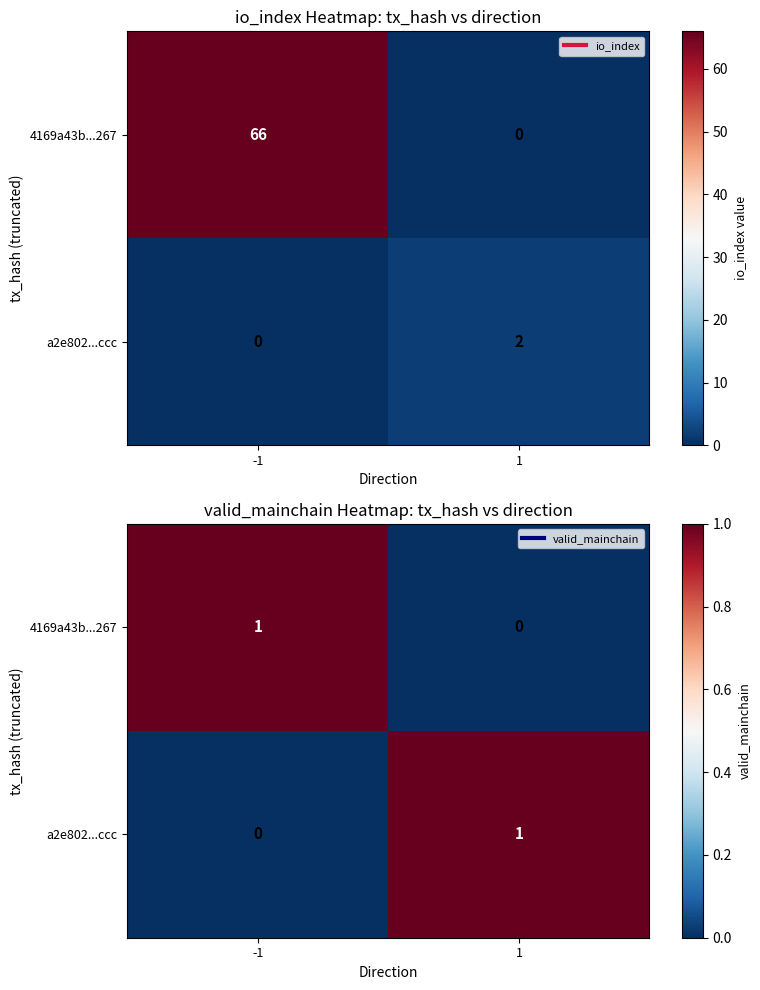

What is the difference between the a2e802...ccc values at 1 and -1?

1